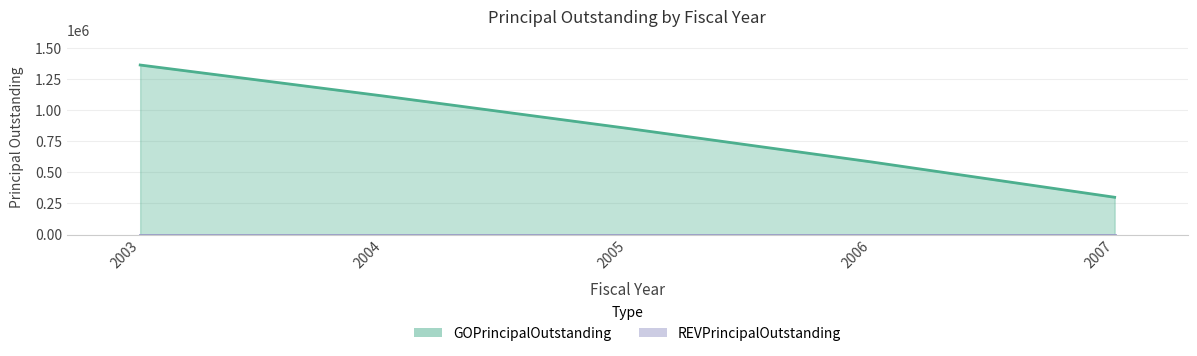

How many values are between 585000 and 1115000?

3